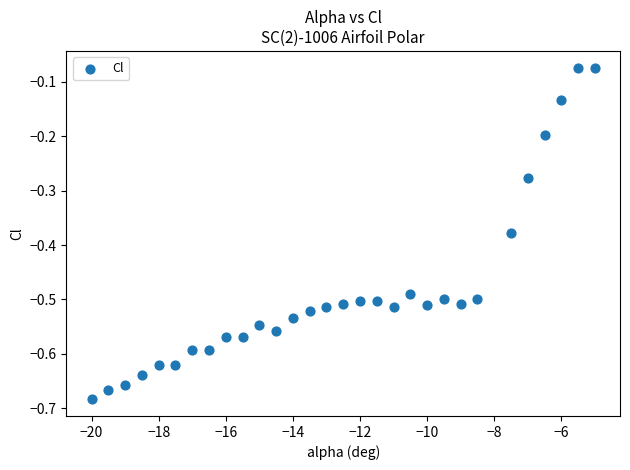

What is the range of Y values (max minus min)?

0.6